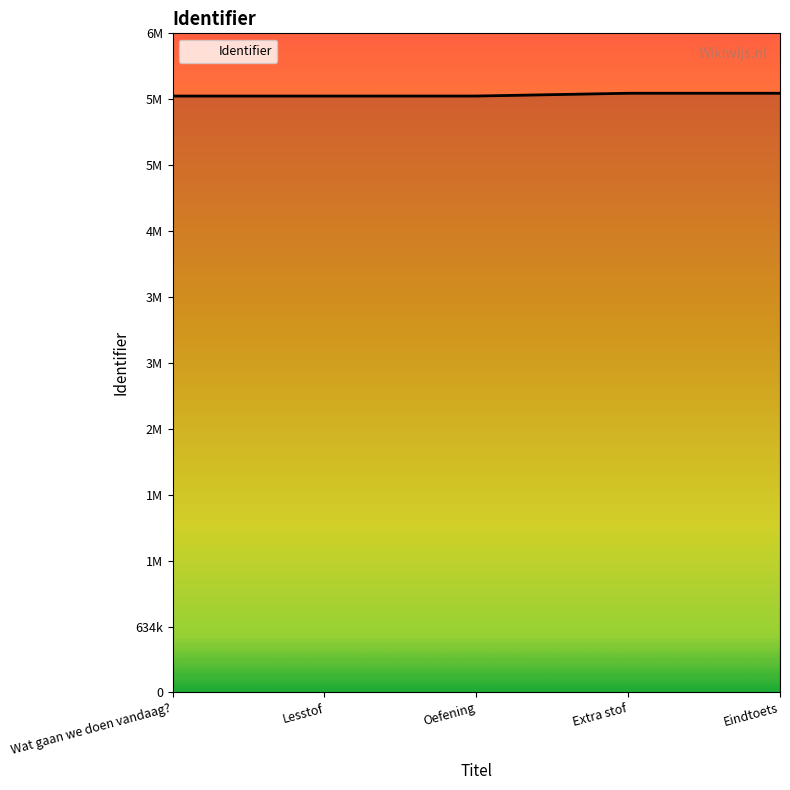

Read the value at Extra stof.

5770154